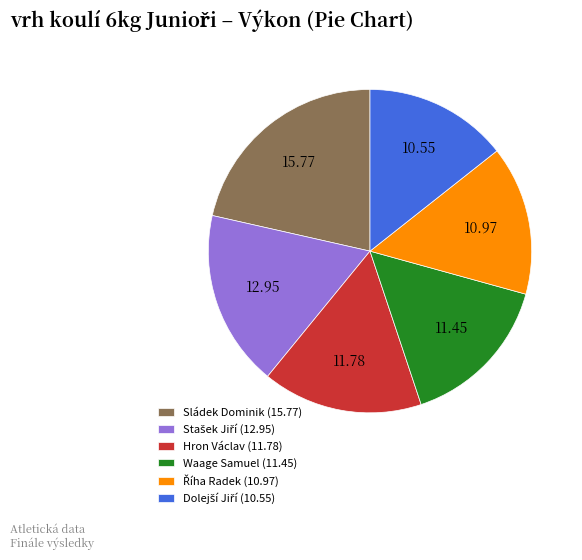

Do Hron Václav (11.78) and Waage Samuel (11.45) together represent more than half of the pie?

No